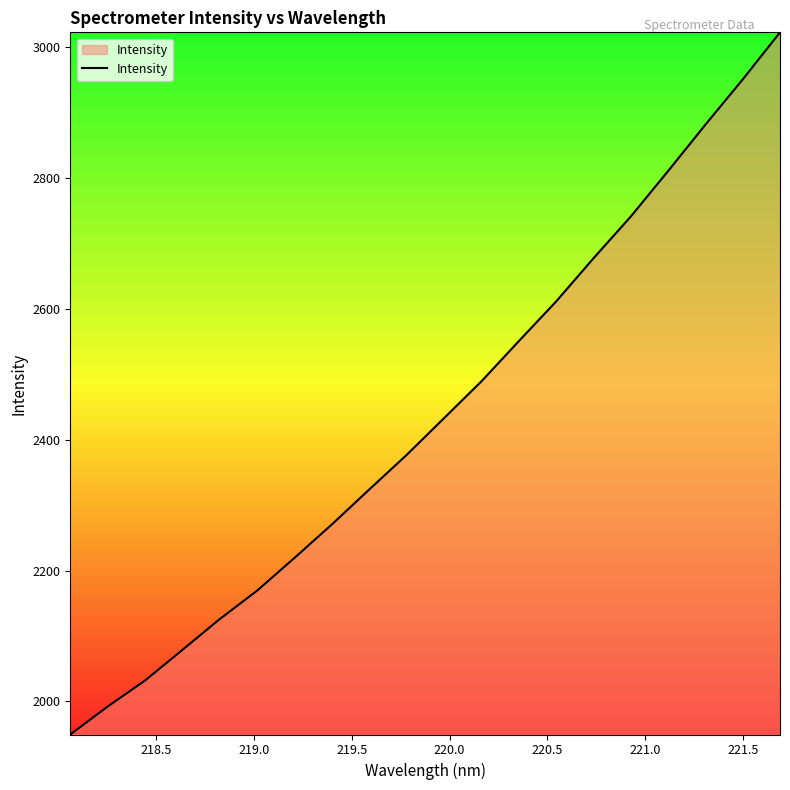

How many values exceed 2433?

10